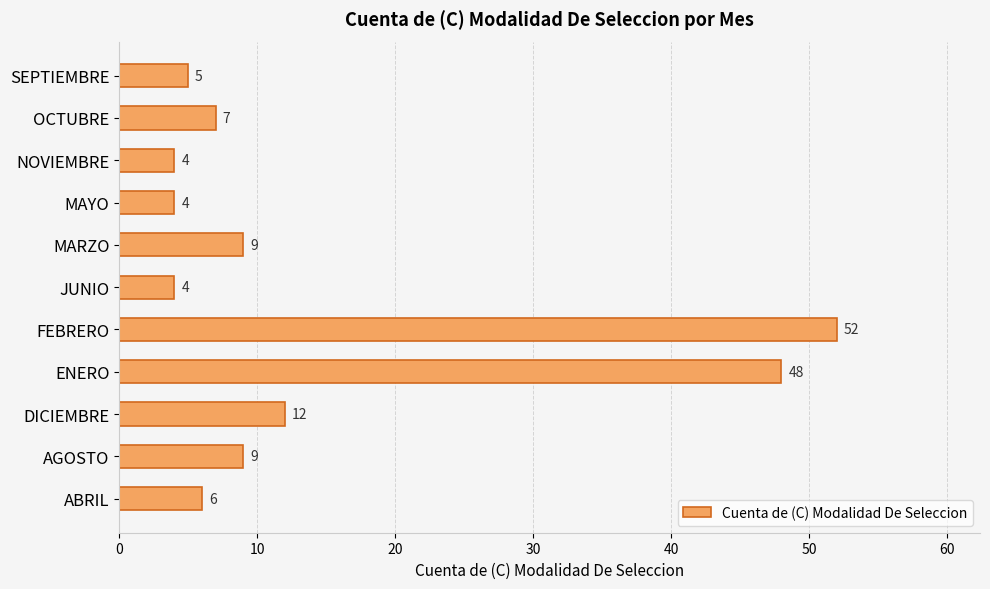

What is the greatest value displayed?

52